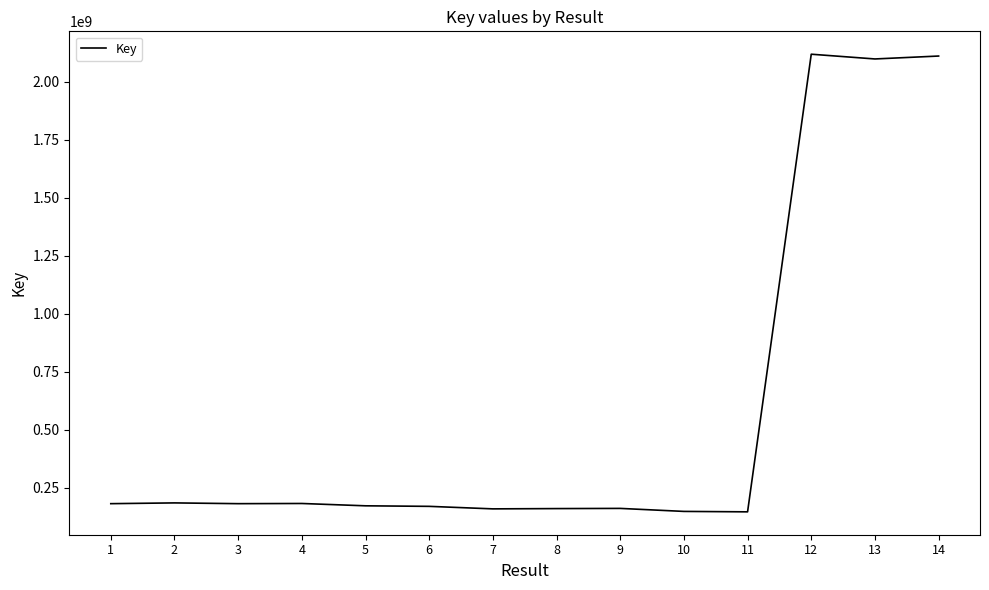

Approximately how many times larger is the value at 5 compared to 2?

0.9